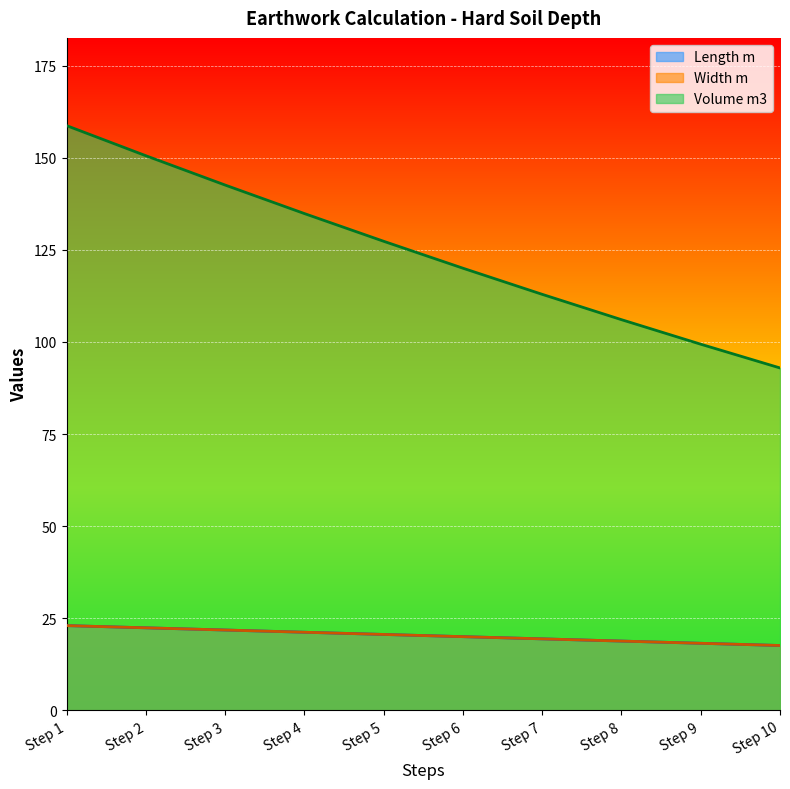

True or false: Length m and Volume m3 intersect in this chart.

False